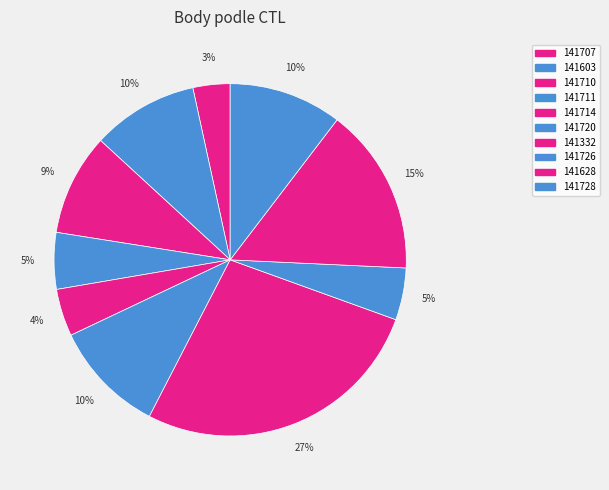

Does 141707 represent more than half of the total?

No